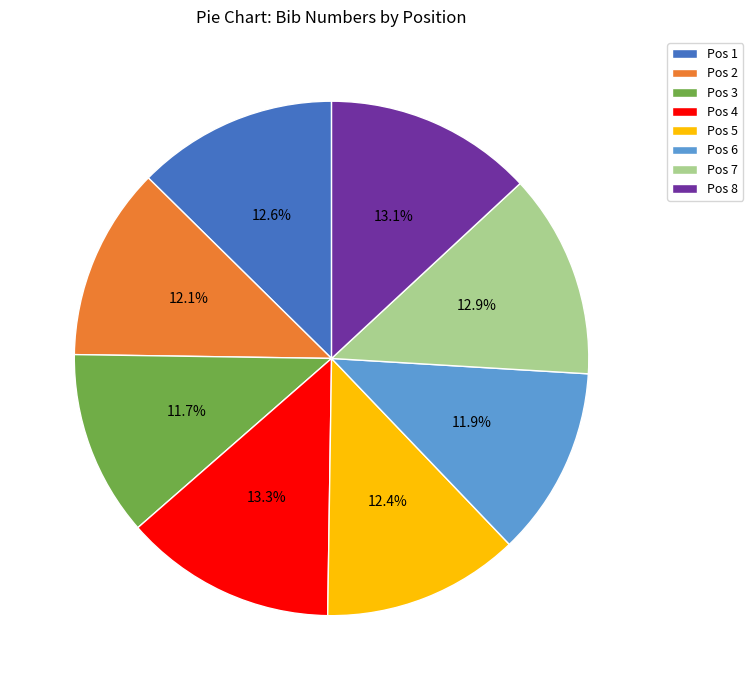

To the nearest percent, what is the average slice percentage?

12%